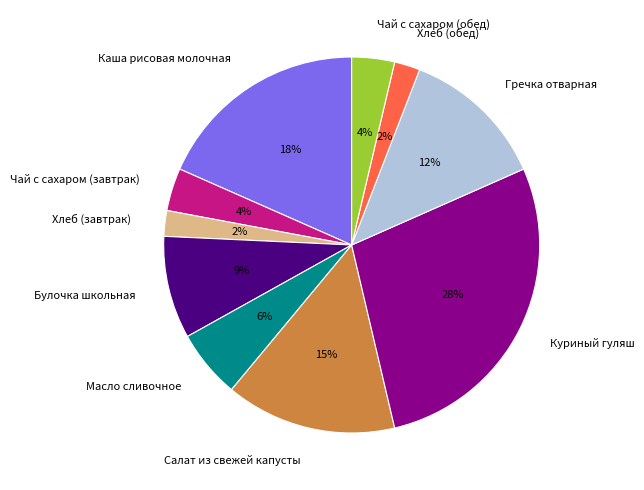

Is there a majority slice in this chart?

No